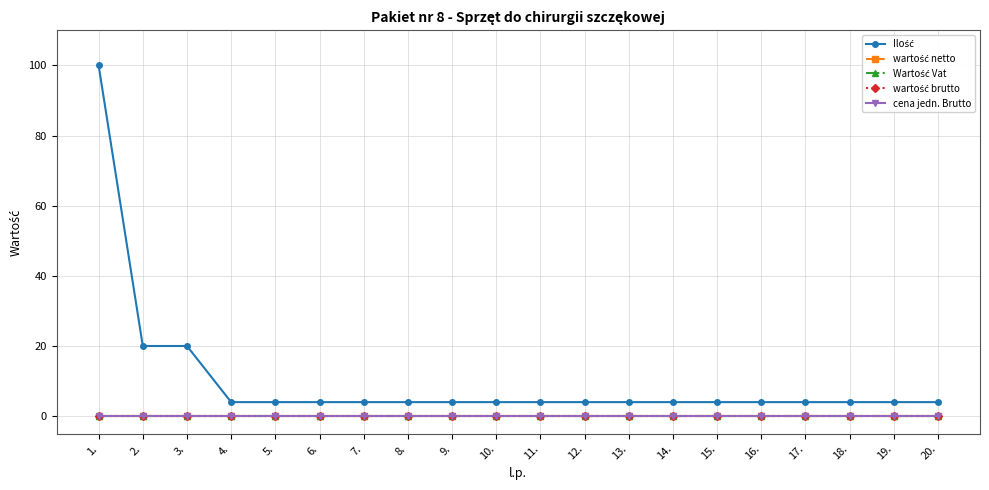

Does the chart have visible grid lines?

Yes